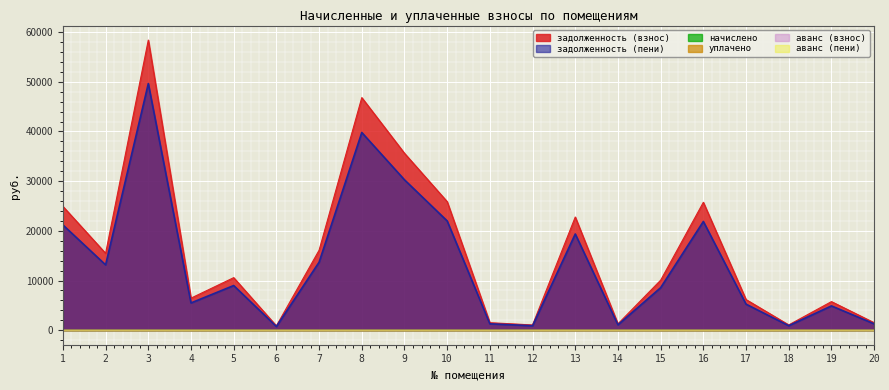

At which category does the chart reach its peak across all series?

3